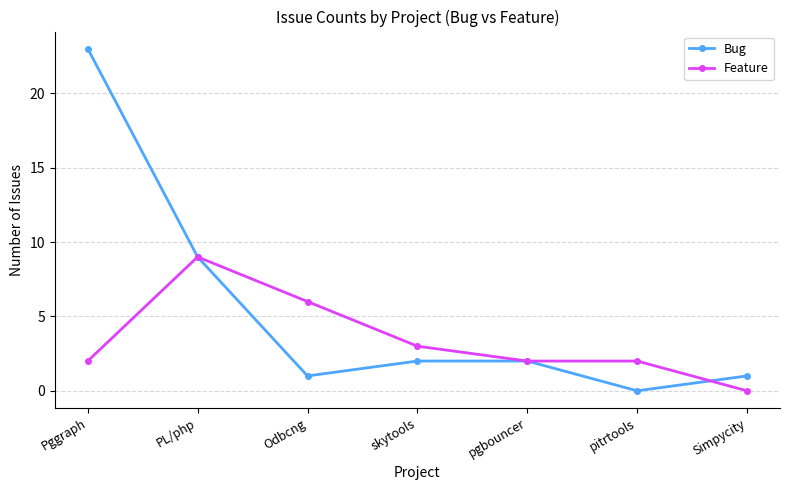

Which label corresponds to the largest value in the chart?

Pggraph